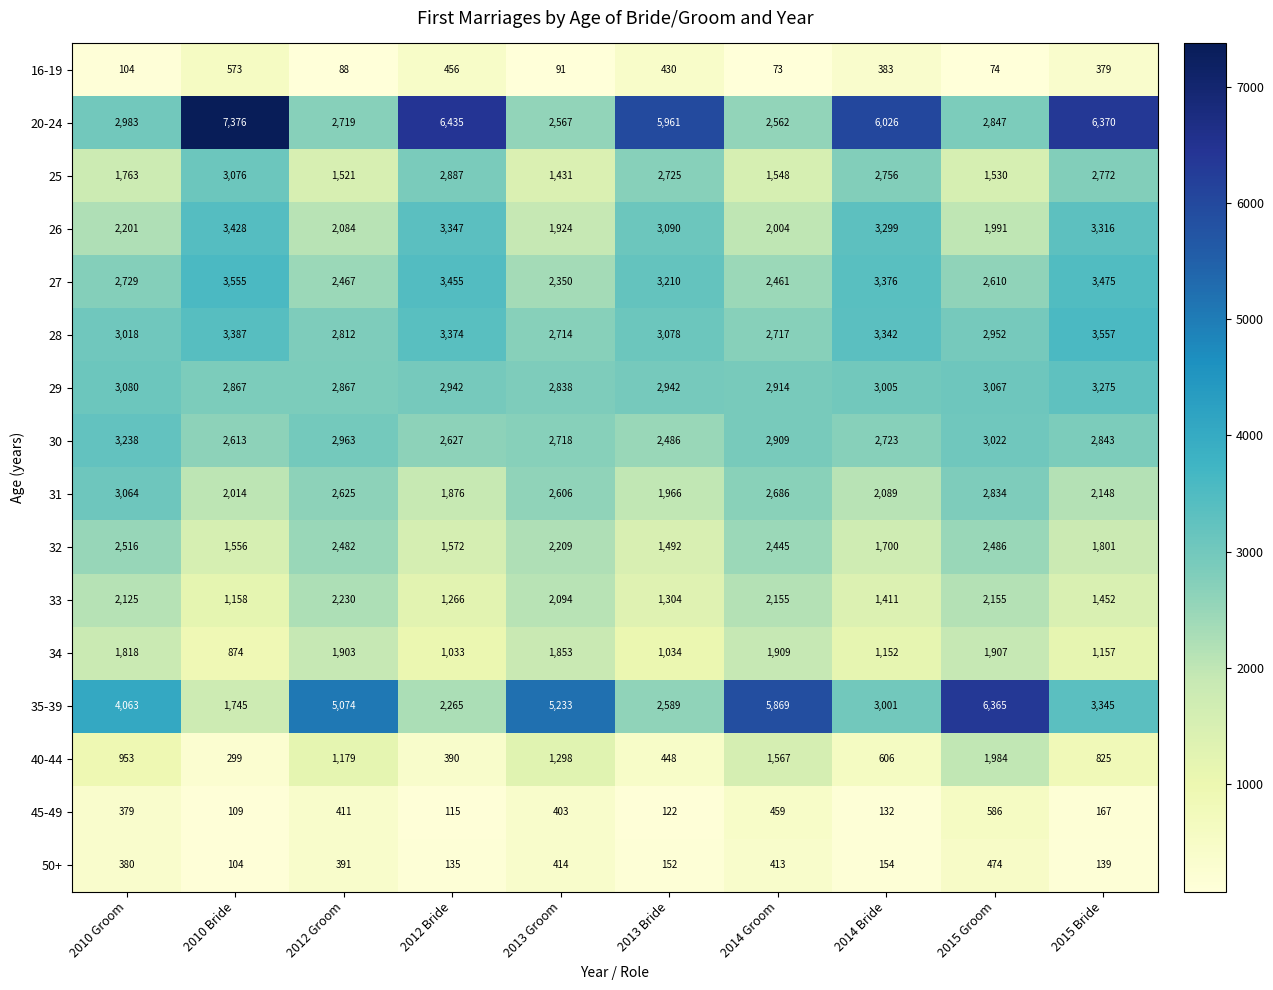

How many values in the 50+ series are below 380?

5